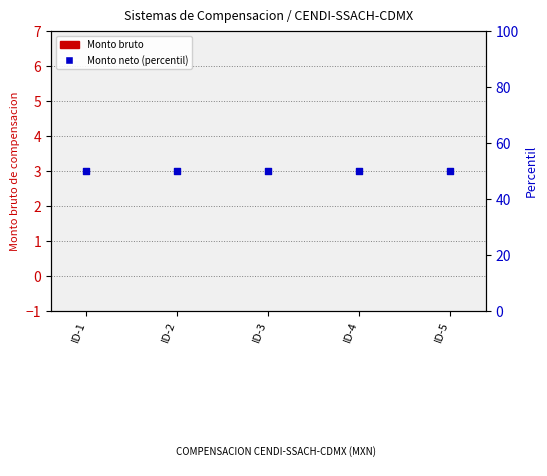

At which category is the sum across all series the highest?

ID-1